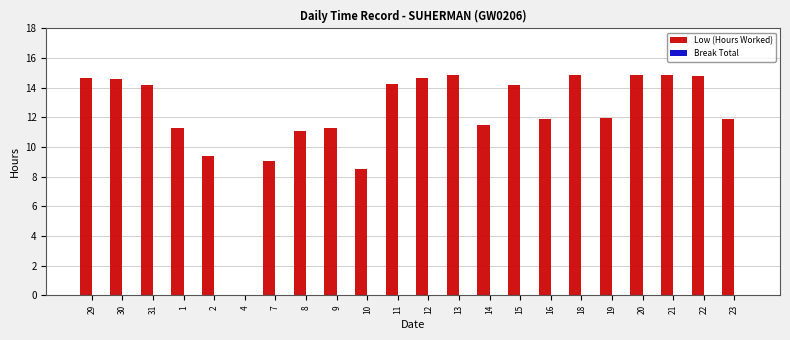

What is the ratio of the value at 9 to the value at 15?

0.8